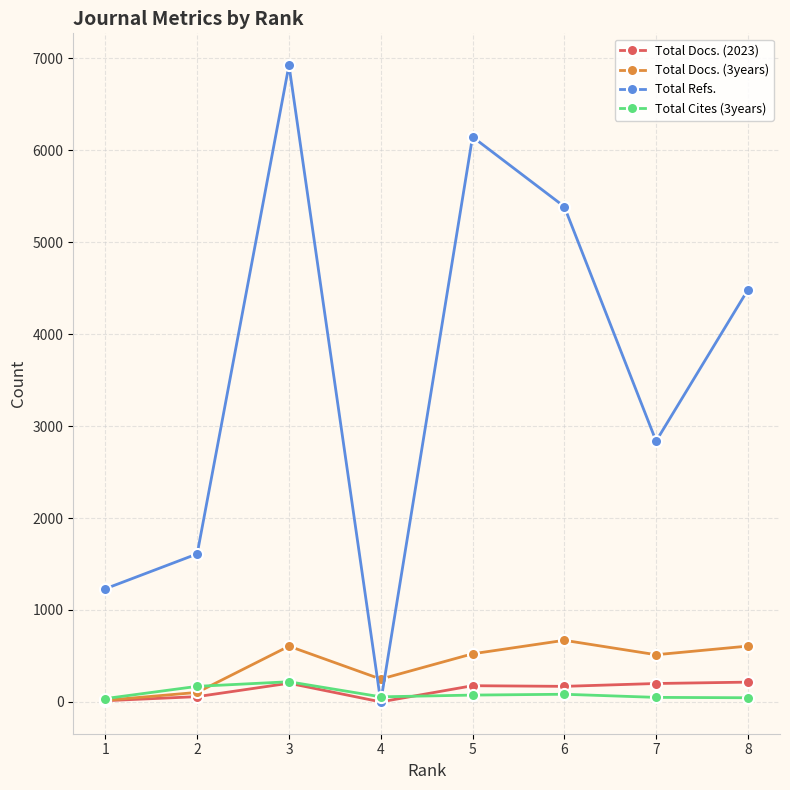

Where is the first local maximum for Total Docs. (2023)?

3